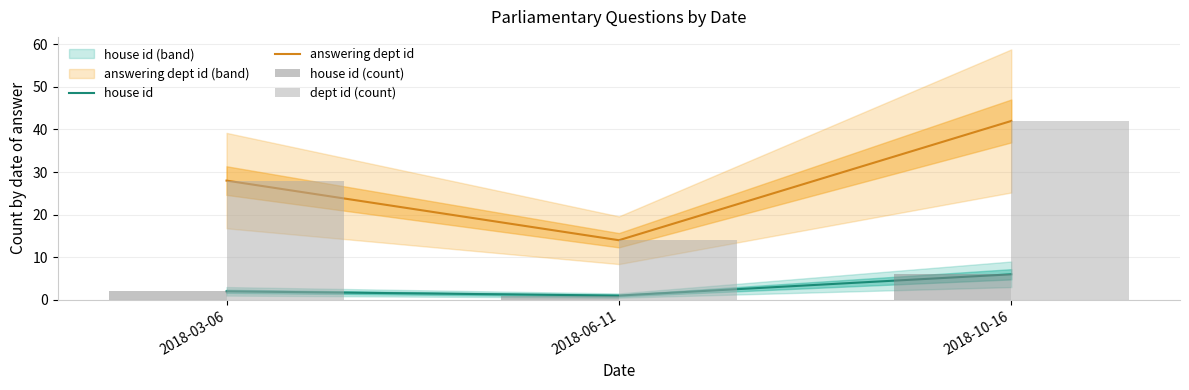

At which label is answering dept id closest to 28?

2018-03-06